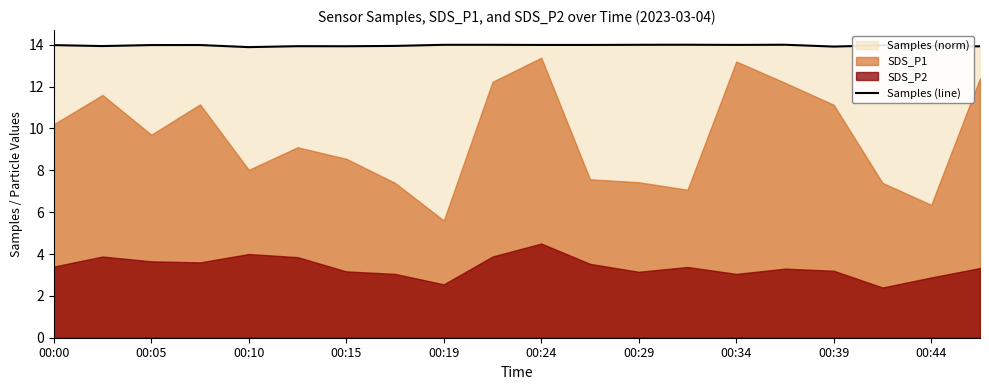

How many lines are shown in the chart?

1